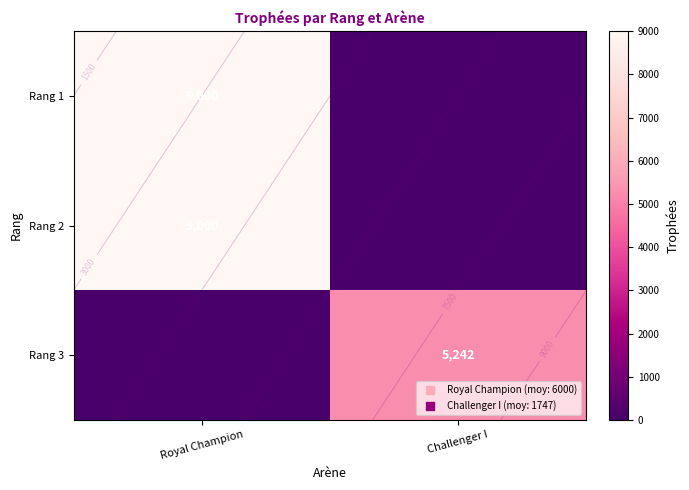

Which series has the largest range (max minus min)?

Rang 1